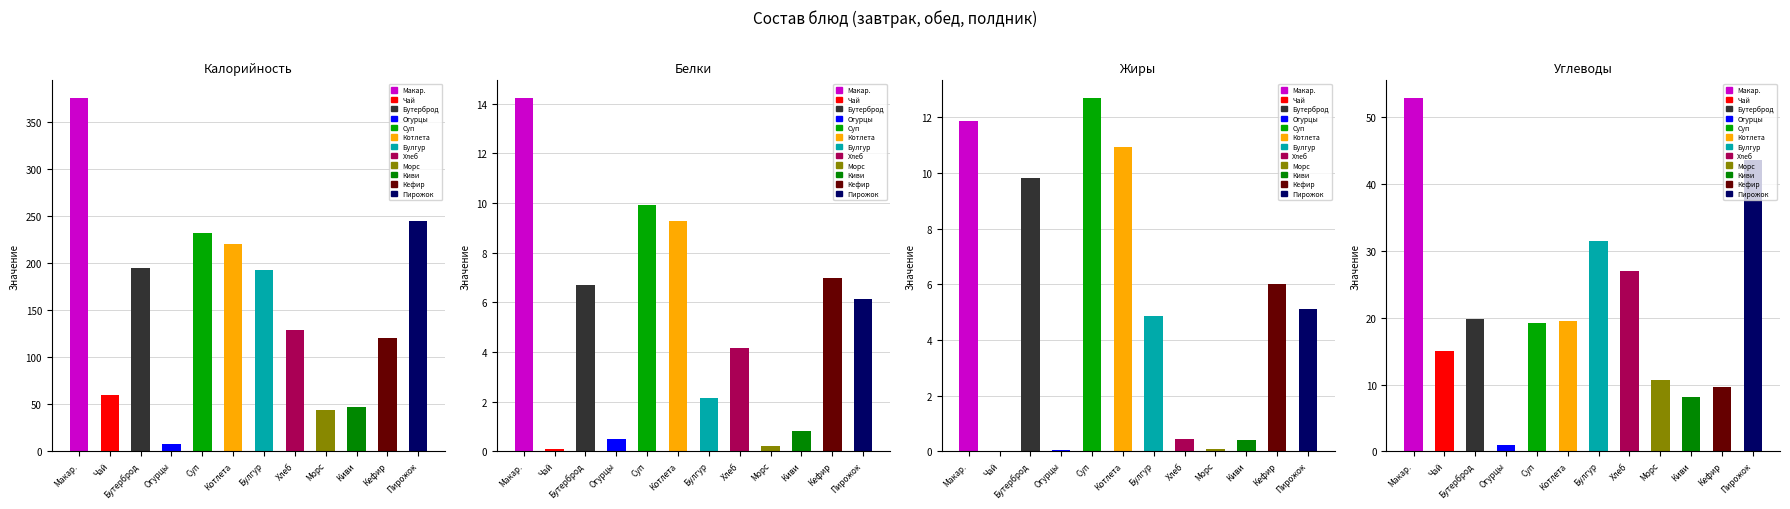

True or false: Калорийность has a value of 169.5 at Кефир.

False